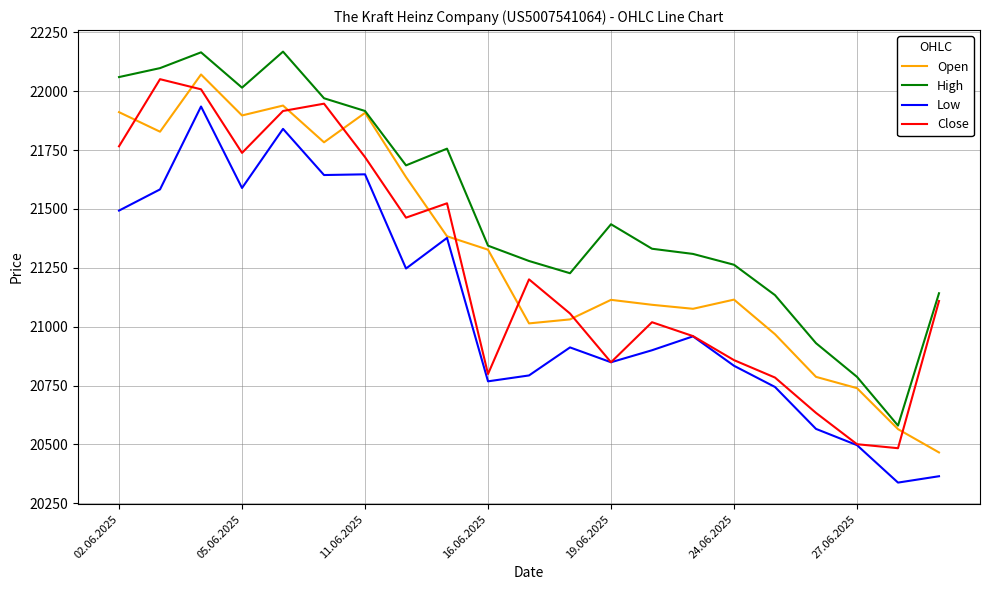

What is the lowest value of the Close series?

20484